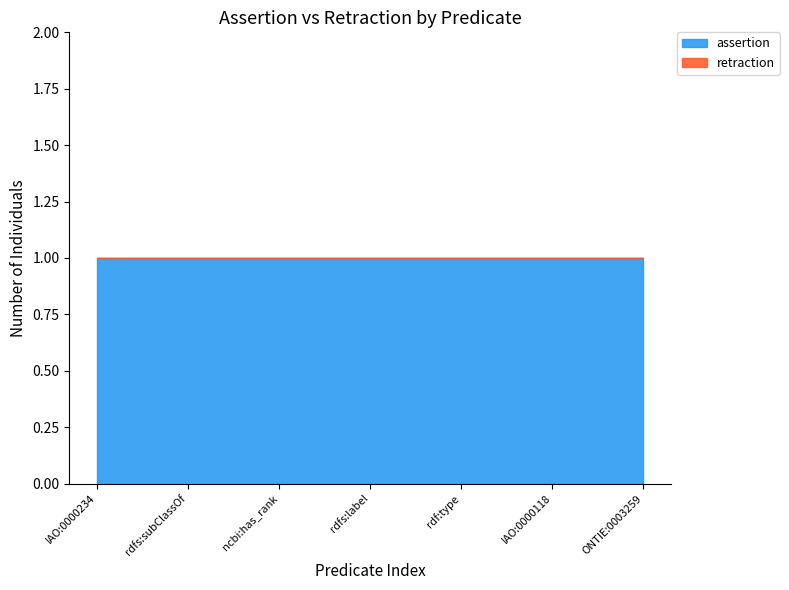

What is the total value across all series at rdfs:label?

1